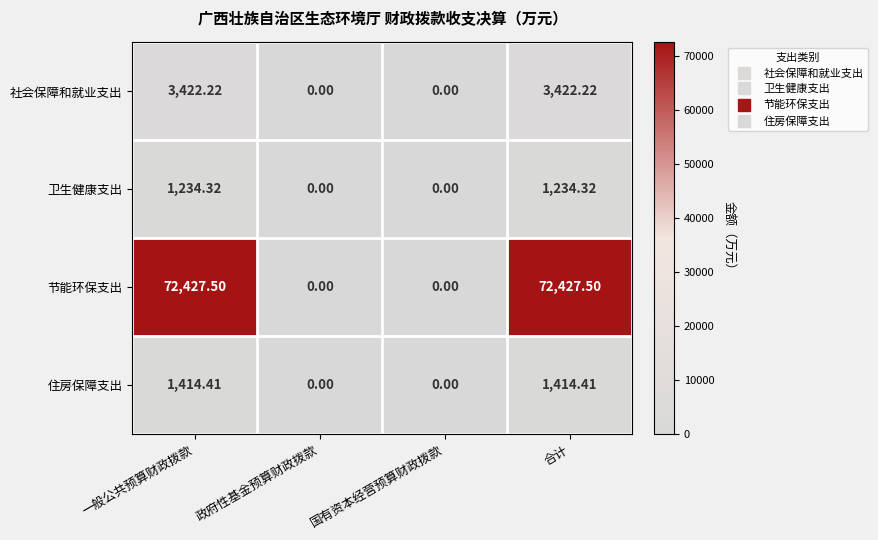

Which series changed the most between 一般公共预算财政拨款 and 国有资本经营预算财政拨款?

节能环保支出